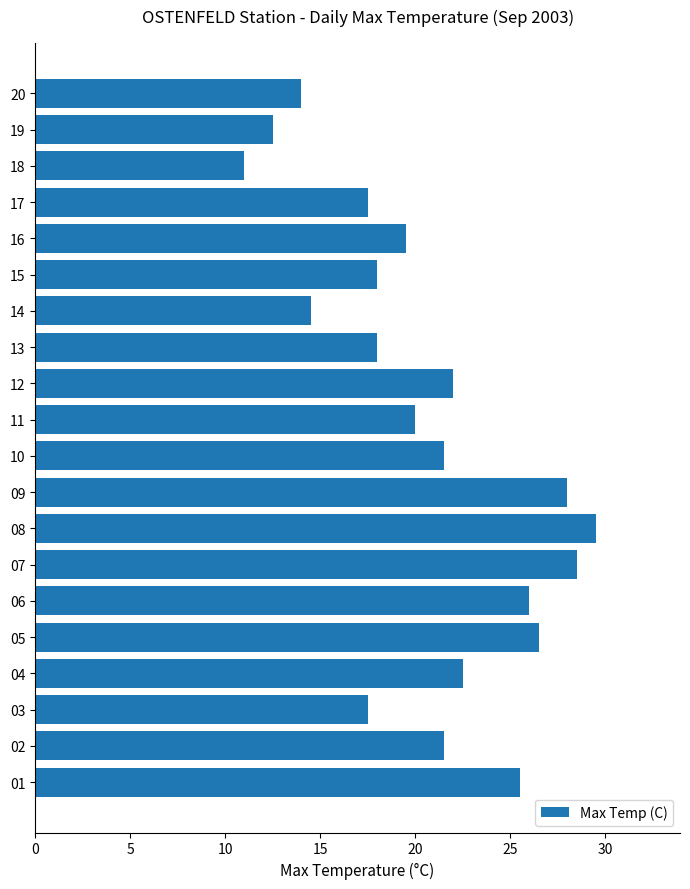

Read the value at 20.

14.0